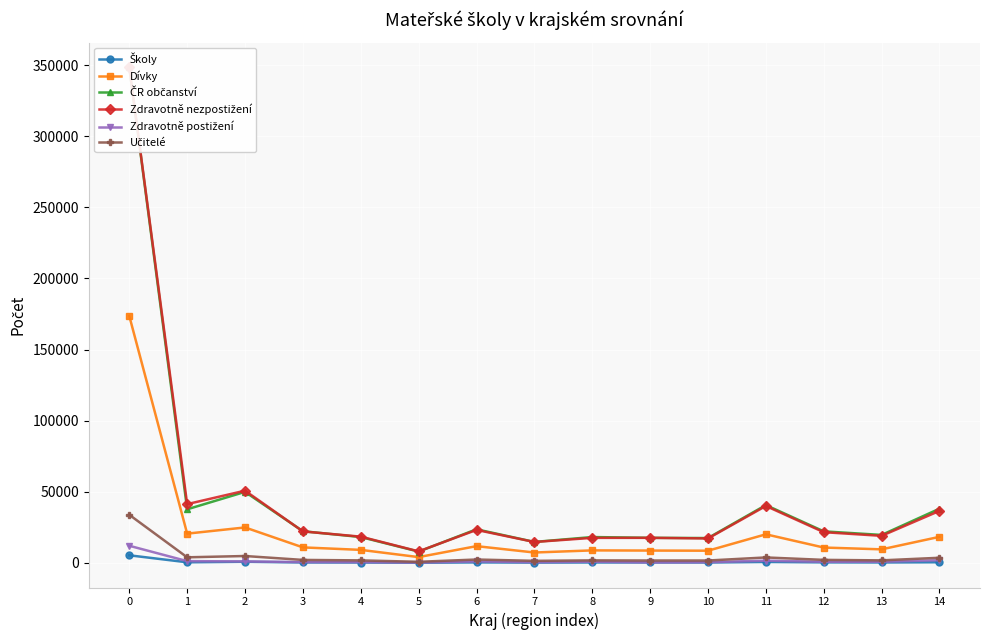

How many data points in ČR občanství are less than 22187?

7